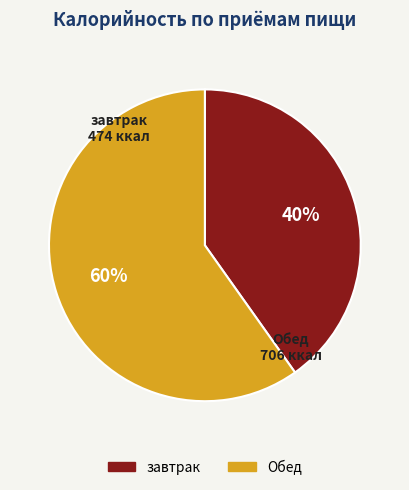

What percentage is the завтрак slice, to the nearest percent?

40%